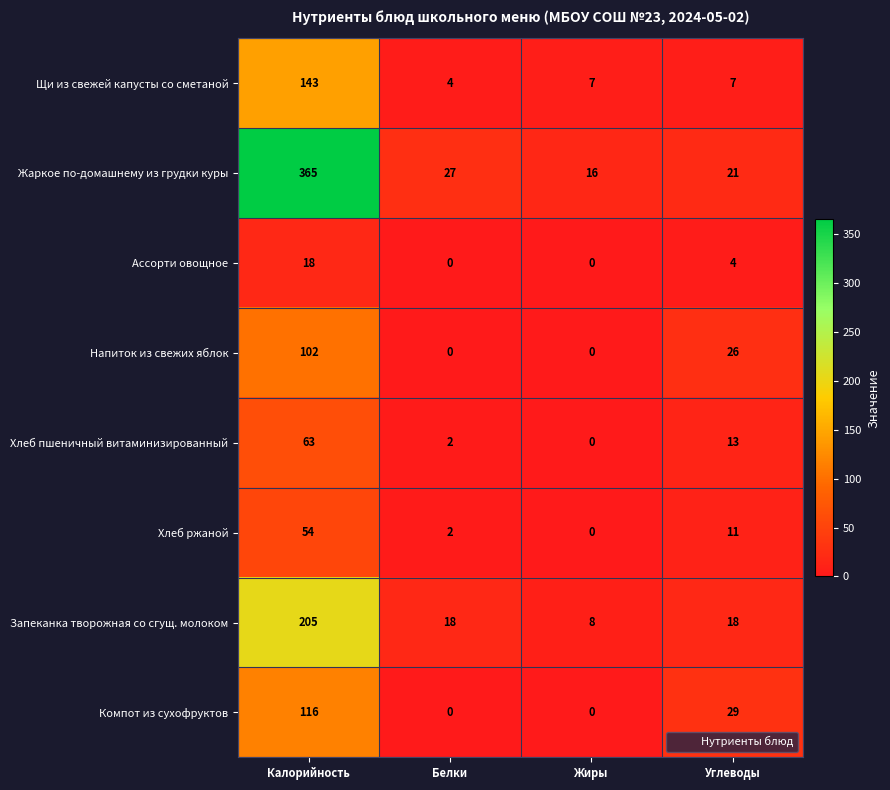

At Углеводы, list the series in order from largest to smallest.

Компот из сухофруктов, Напиток из свежих яблок, Жаркое по-домашнему из грудки куры, Запеканка творожная со сгущ. молоком, Хлеб пшеничный витаминизированный, Хлеб ржаной, Щи из свежей капусты со сметаной, Ассорти овощное